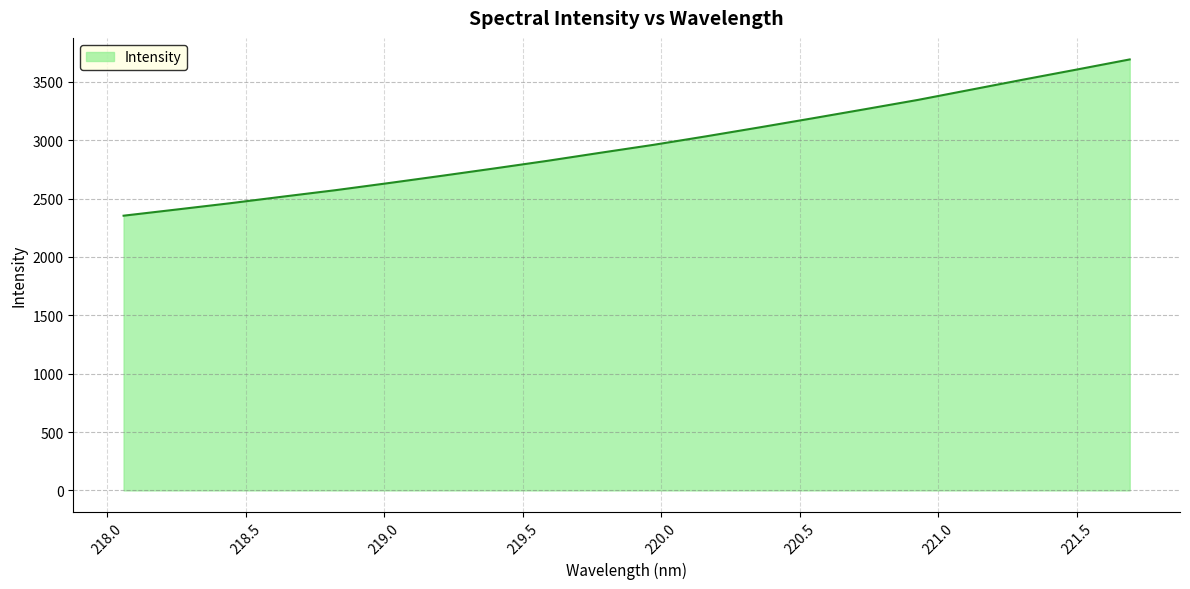

What is the difference between the maximum and minimum values?

1338.7